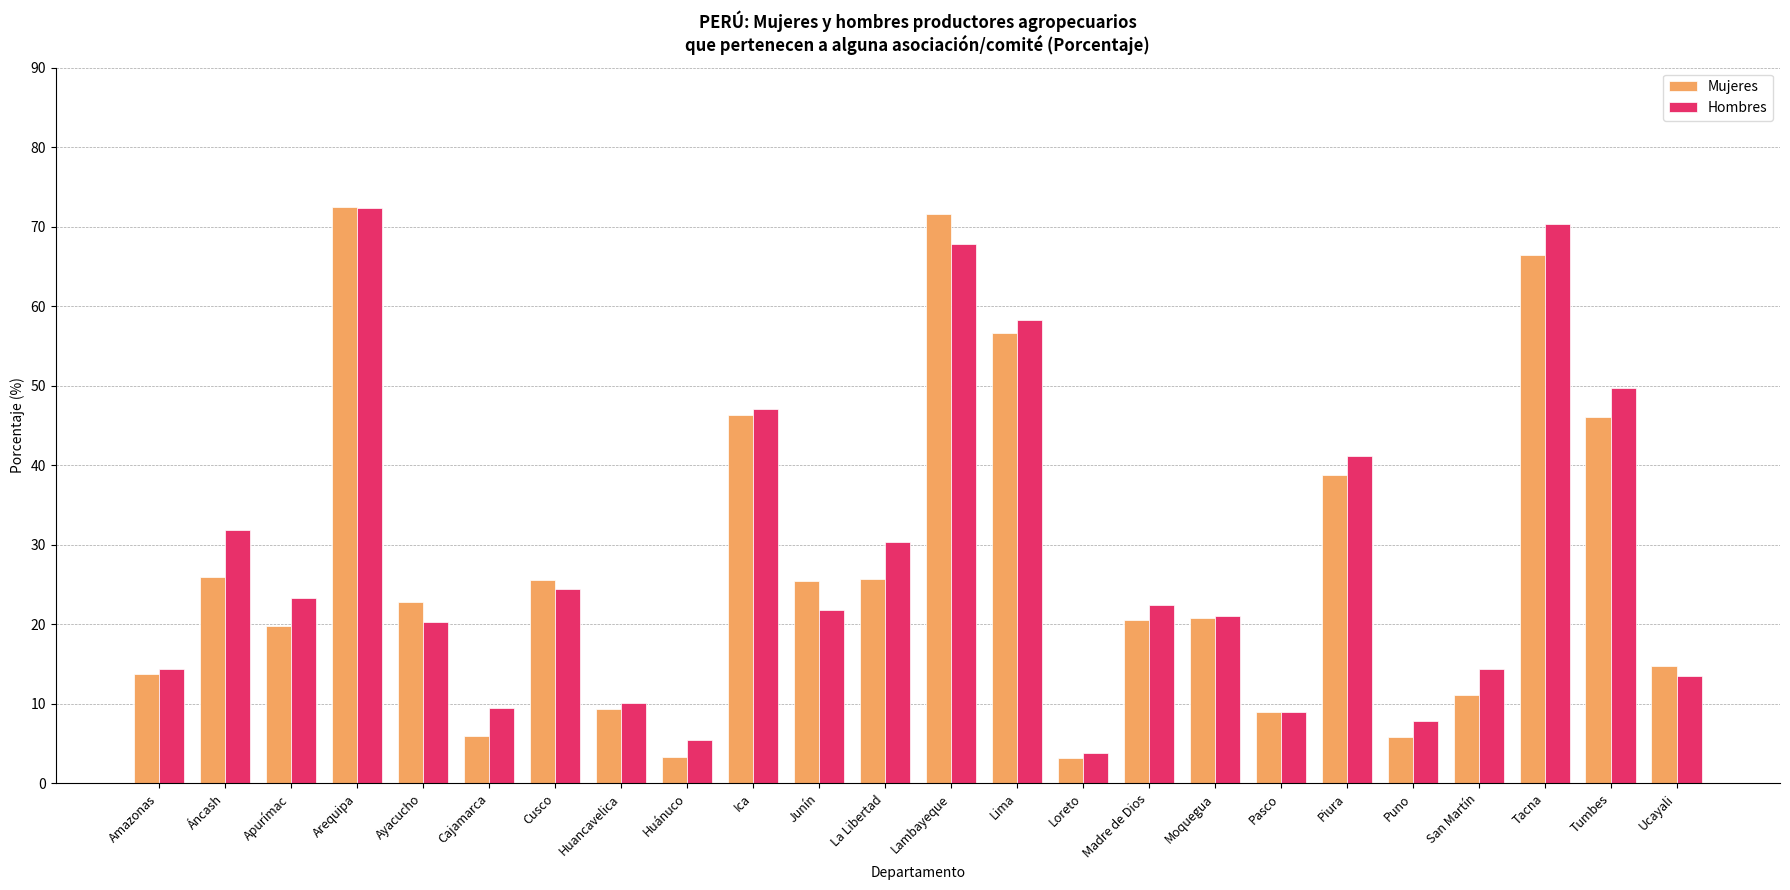

Rank the series by their average value, from highest to lowest.

Hombres, Mujeres